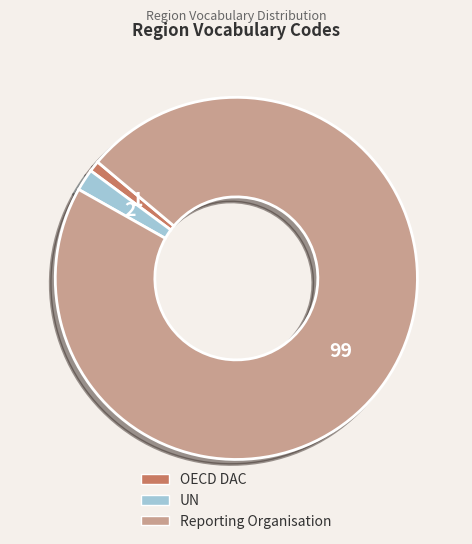

The UN slice represents 2% of the pie. True or false?

True